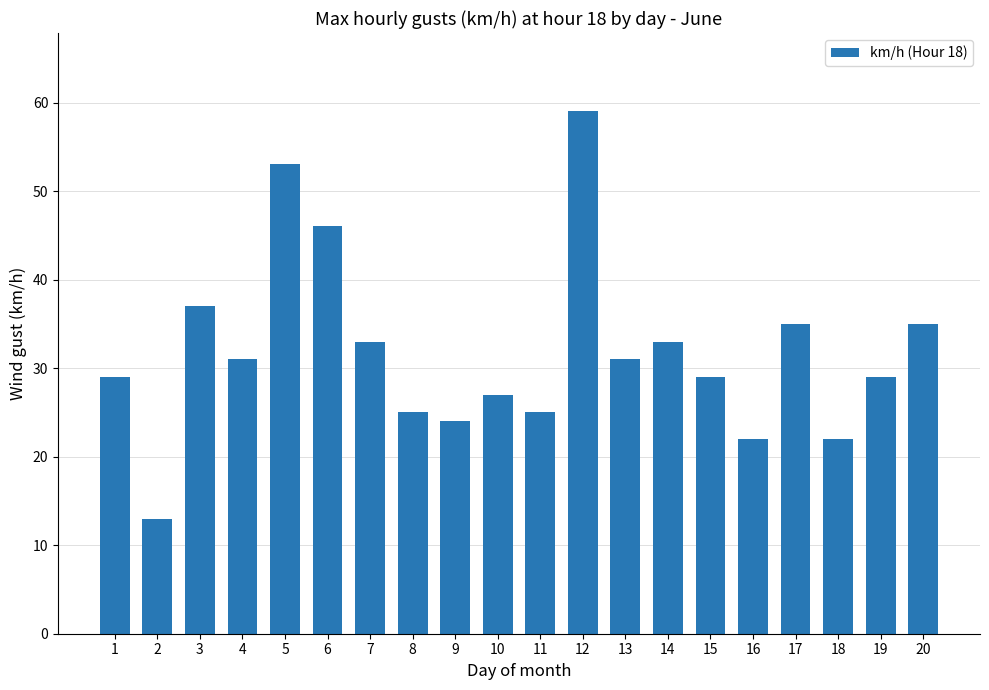

Does the chart contain stacked bars?

No